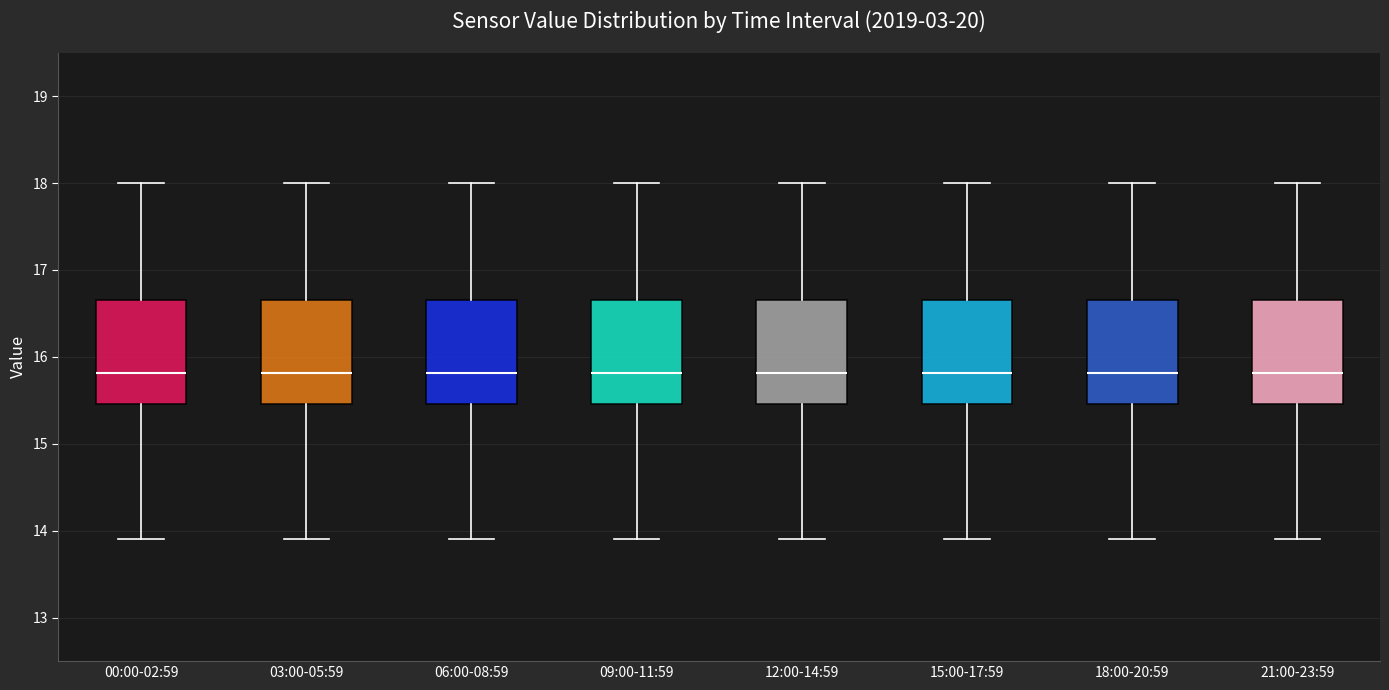

Reading left to right, read every box against the y-axis: the position of its median line, the range the box covers, and the ends of its whiskers. The values are not printed on the chart, so give them approximately, as read against the axis.

00:00-02:59: median 15.8, box 15.5 to 16.7, whiskers 13.9 to 18.0
03:00-05:59: median 15.8, box 15.5 to 16.7, whiskers 13.9 to 18.0
06:00-08:59: median 15.8, box 15.5 to 16.7, whiskers 13.9 to 18.0
09:00-11:59: median 15.8, box 15.5 to 16.7, whiskers 13.9 to 18.0
12:00-14:59: median 15.8, box 15.5 to 16.7, whiskers 13.9 to 18.0
15:00-17:59: median 15.8, box 15.5 to 16.7, whiskers 13.9 to 18.0
18:00-20:59: median 15.8, box 15.5 to 16.7, whiskers 13.9 to 18.0
21:00-23:59: median 15.8, box 15.5 to 16.7, whiskers 13.9 to 18.0